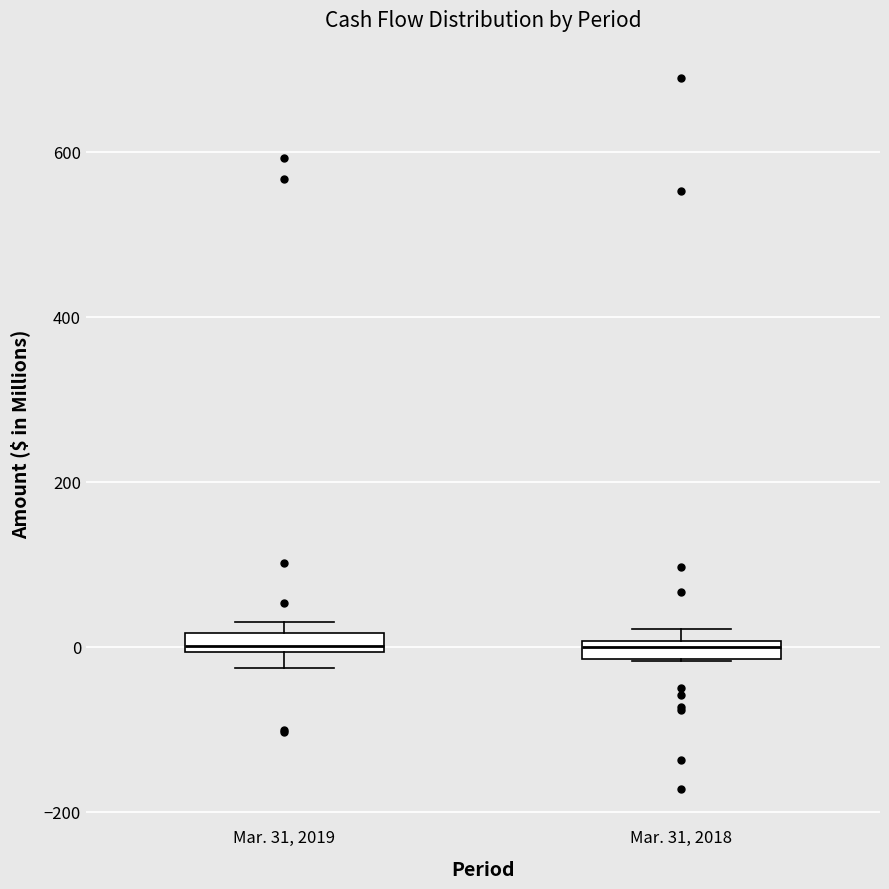

Where is the lower edge of the box for Mar. 31, 2019 on the y-axis? The values are not printed on the chart, so give them approximately, as read against the axis.

0